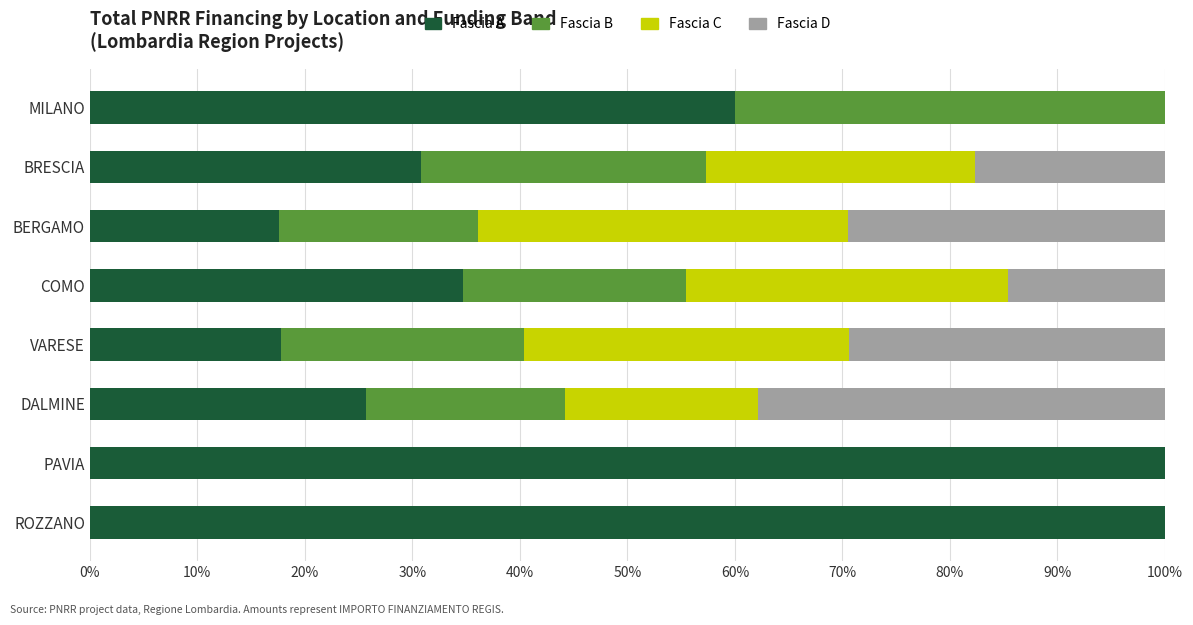

Is it true that Fascia A equals 10.6 at COMO?

False